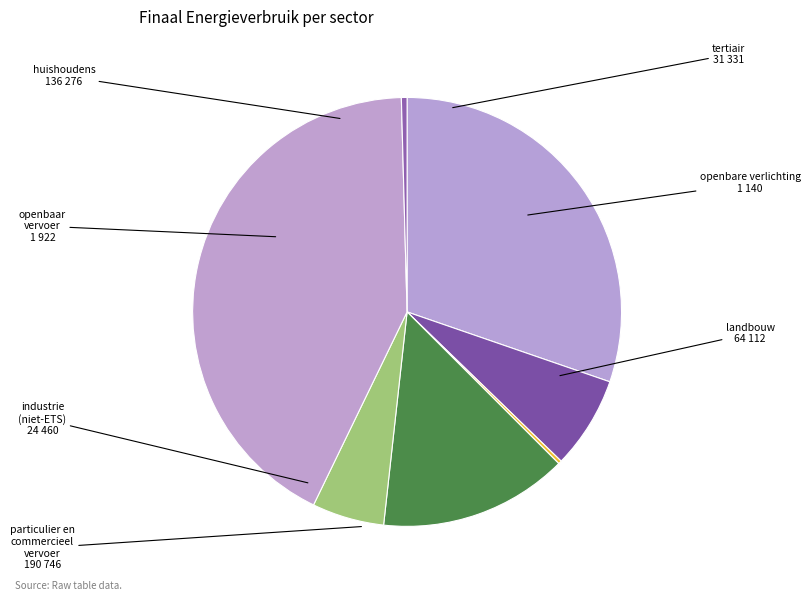

Is it true that landbouw is 14% of the pie?

True